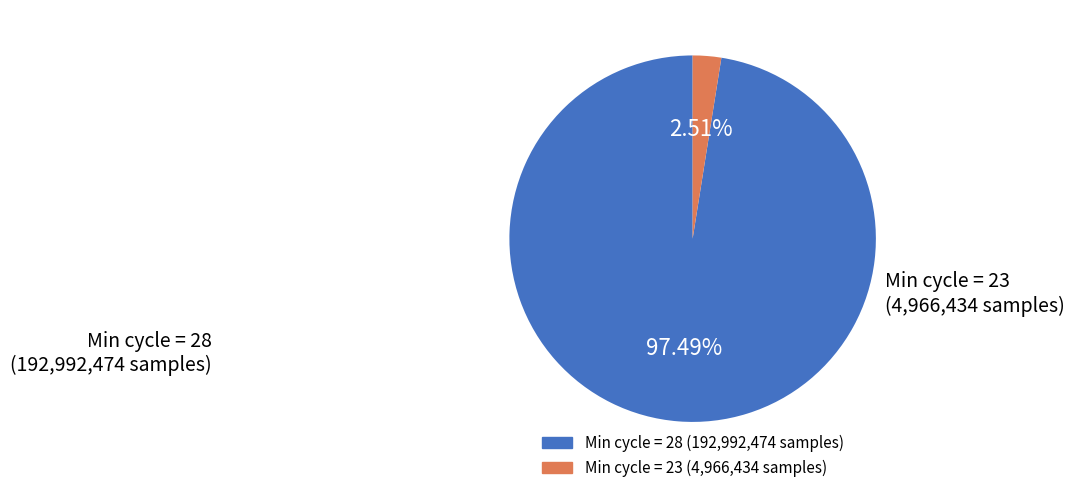

Is there any slice that represents more than half of the pie?

Yes